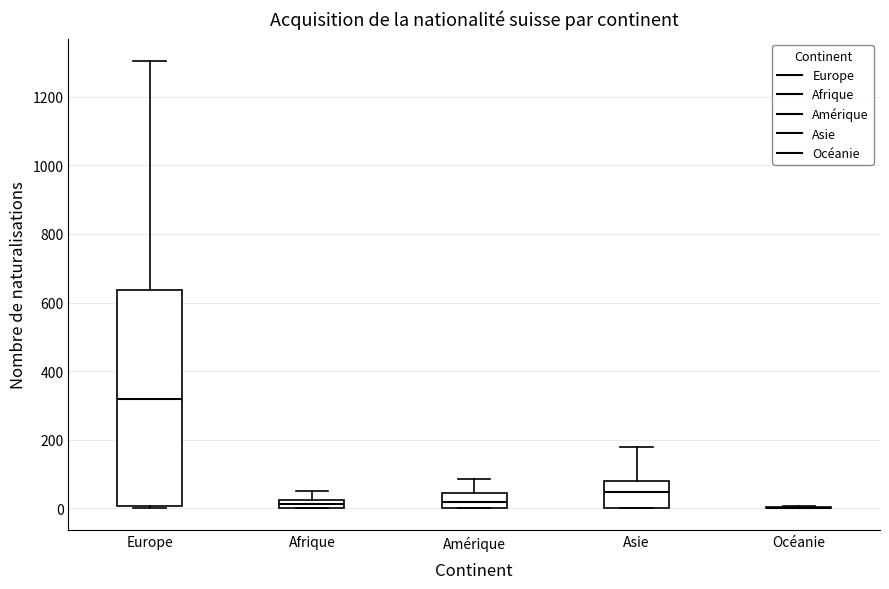

Comparing the boxes themselves (not the whiskers), which one is the tallest?

Europe